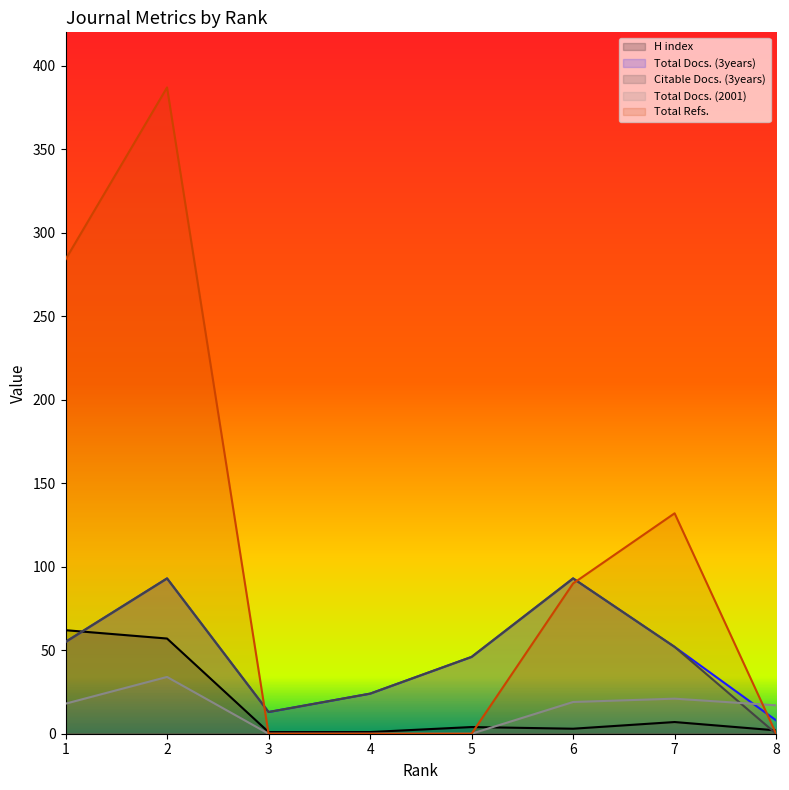

What is the difference between the second highest and minimum values in the Total Docs. (3years) series?

85